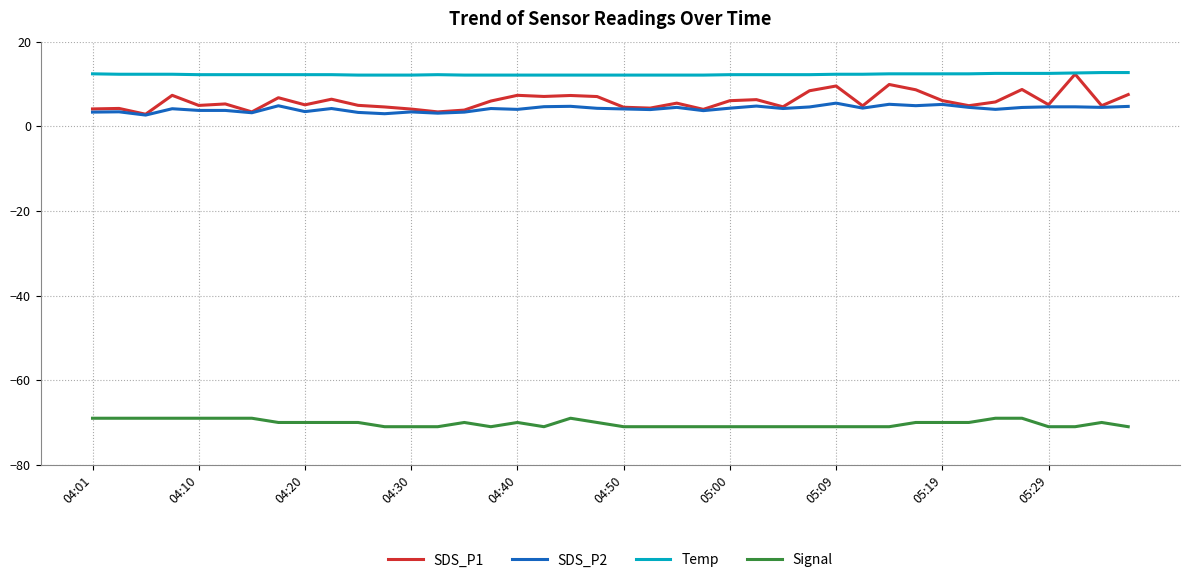

Which series has the largest total across all categories?

Temp